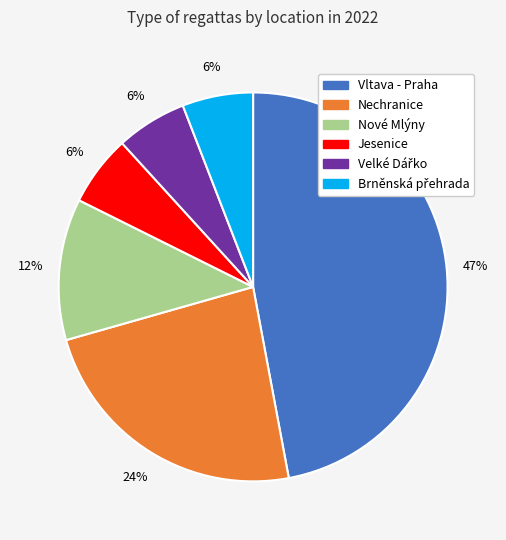

What percentage is the Nechranice slice, to the nearest percent?

24%